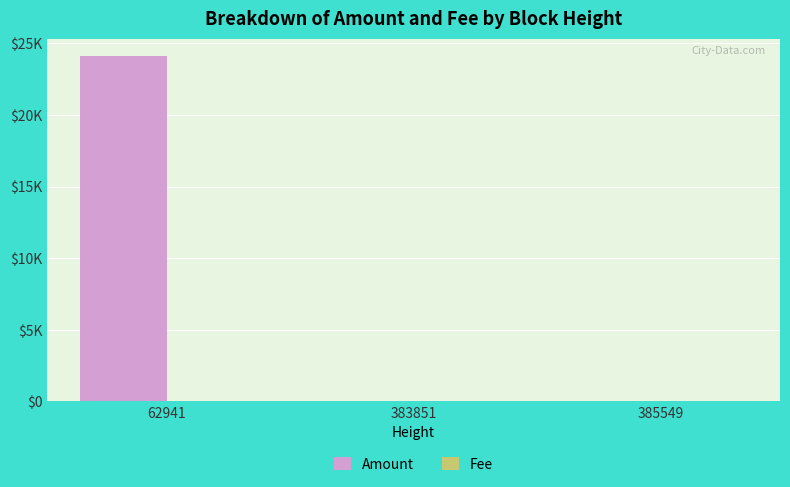

Which category has the lowest value in the Amount series?

383851